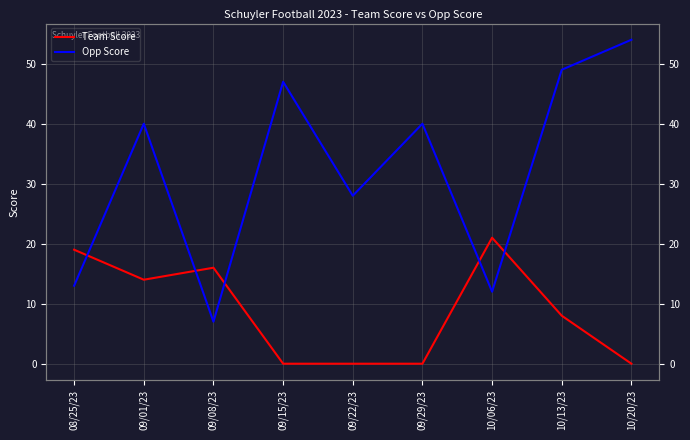

What are all the series names shown in the legend?

Team Score, Opp Score